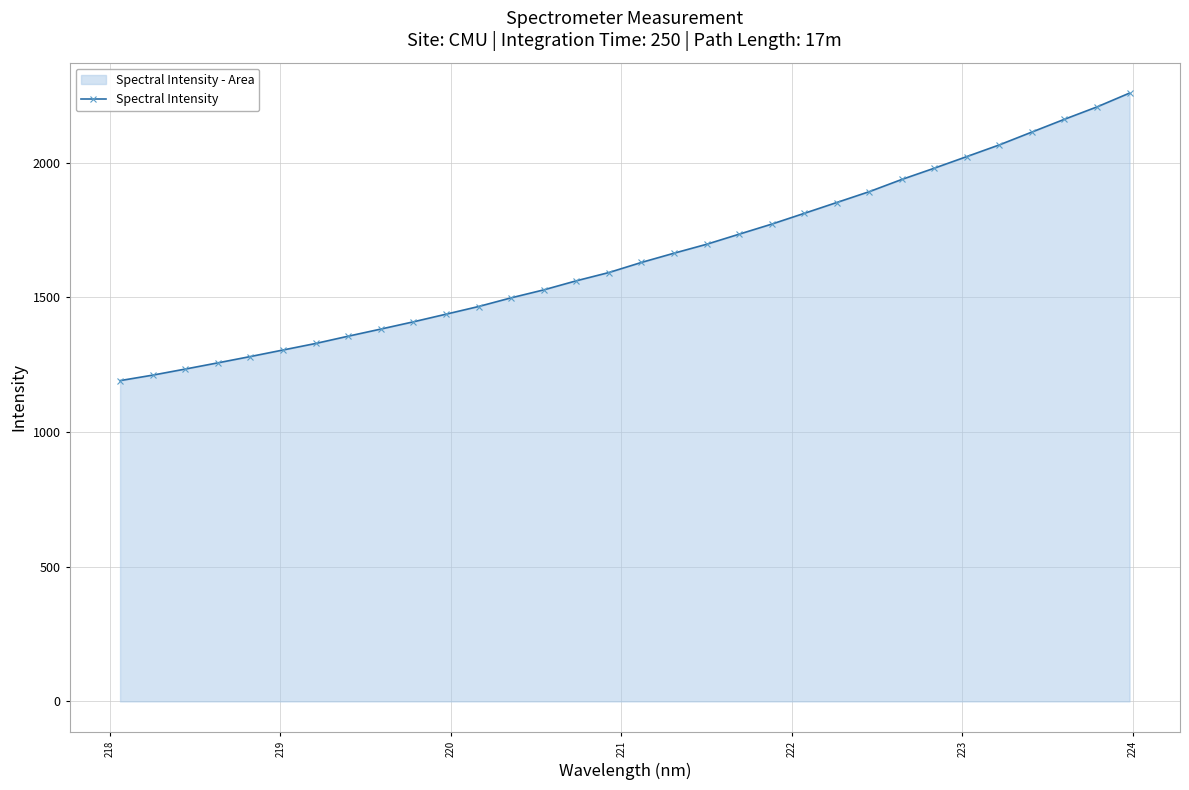

What is the value of the 29th point from the left?

2113.5